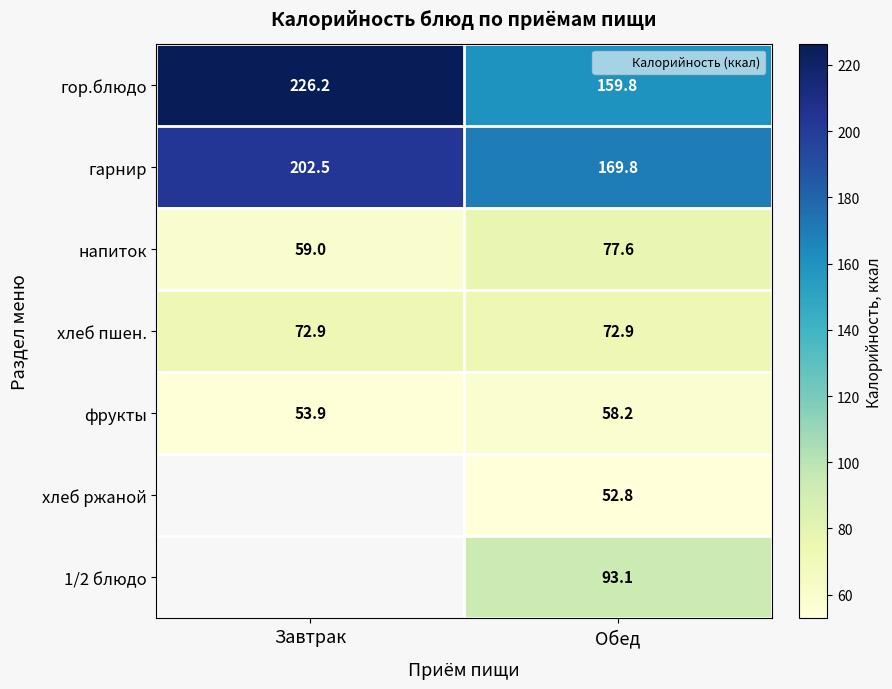

At how many categories does at least one series exceed 87?

2